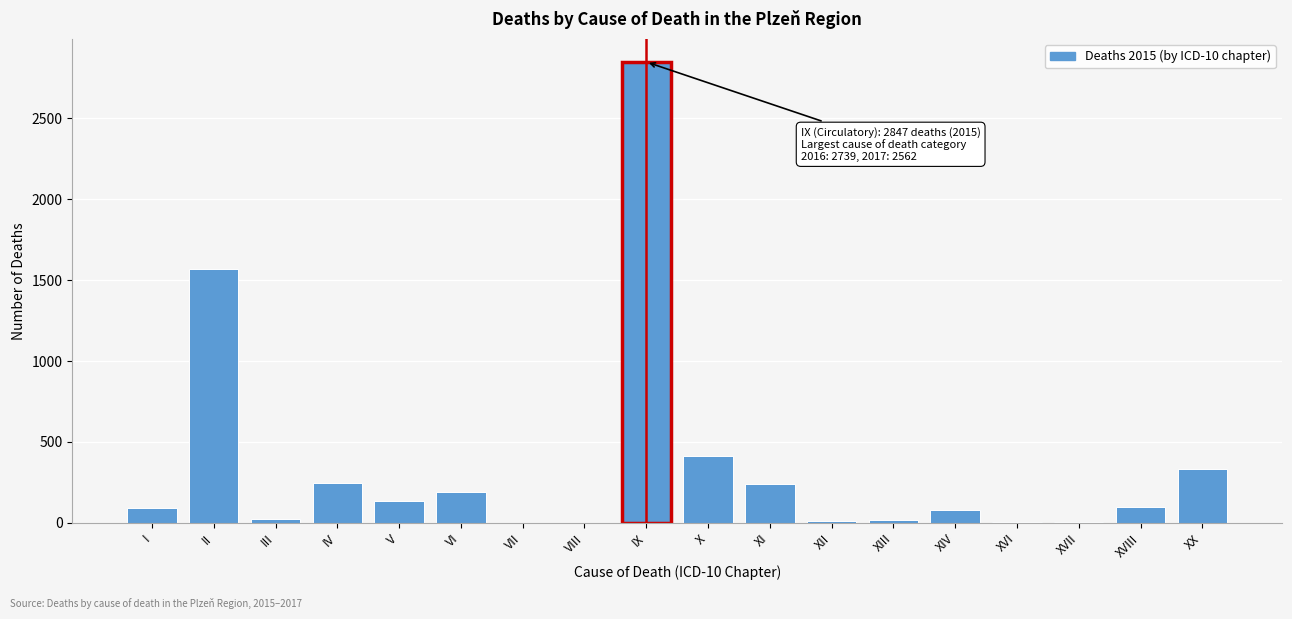

Which label corresponds to the largest value in the chart?

IX